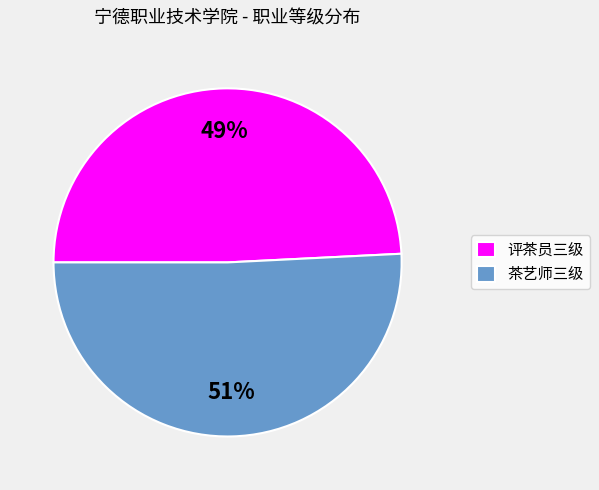

True or false: 评茶员三级 accounts for 49% of the total.

True